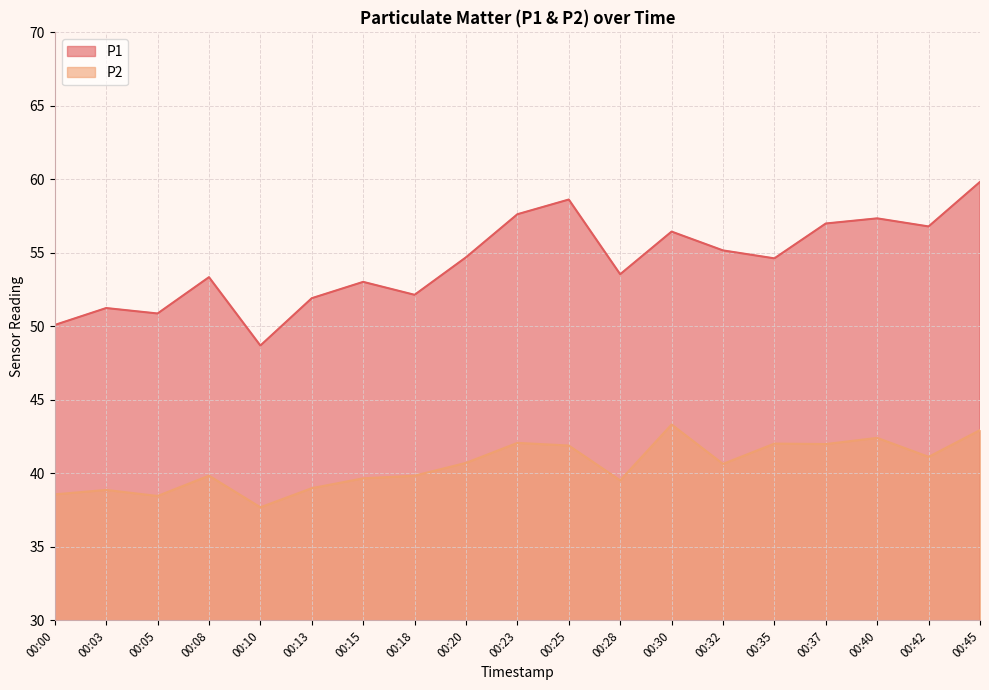

True or false: P1 and P2 cross at least once.

False